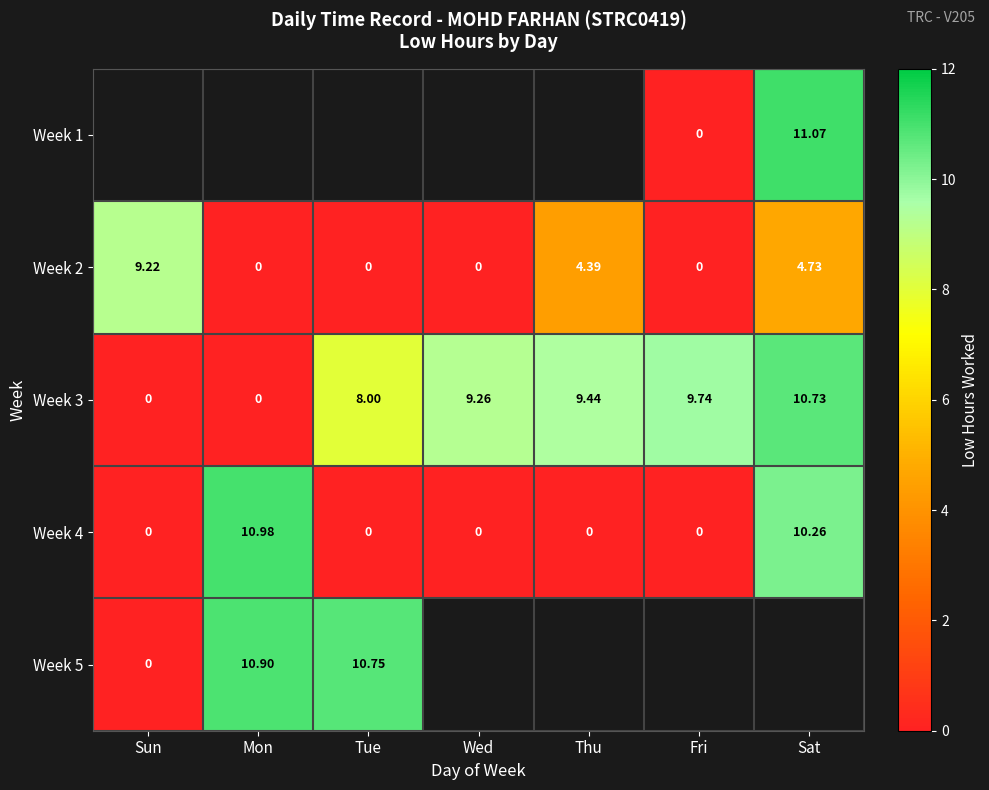

How many data points in Week 3 are less than 9?

3